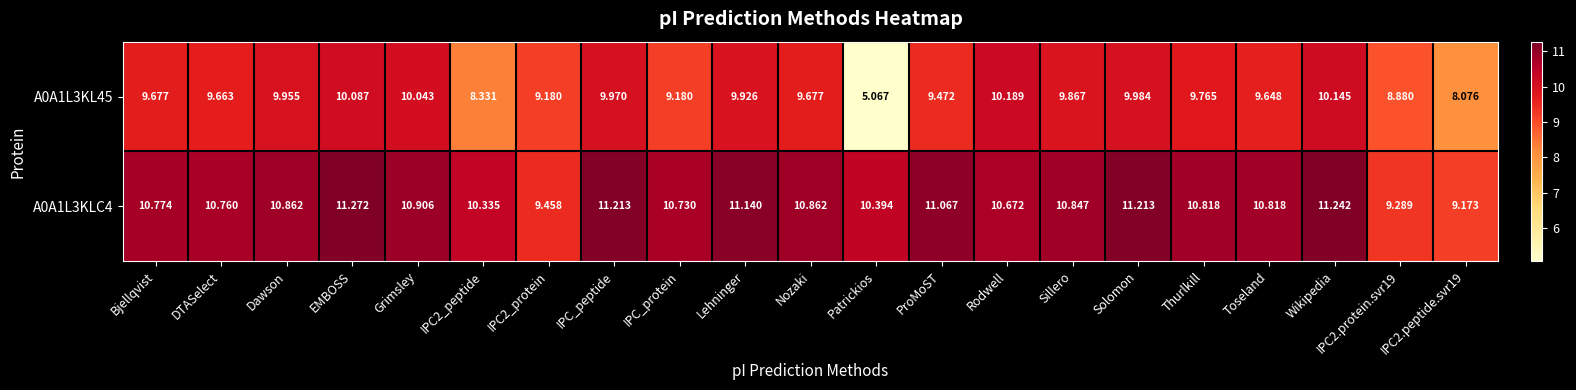

At which label does A0A1L3KLC4 reach its peak?

EMBOSS